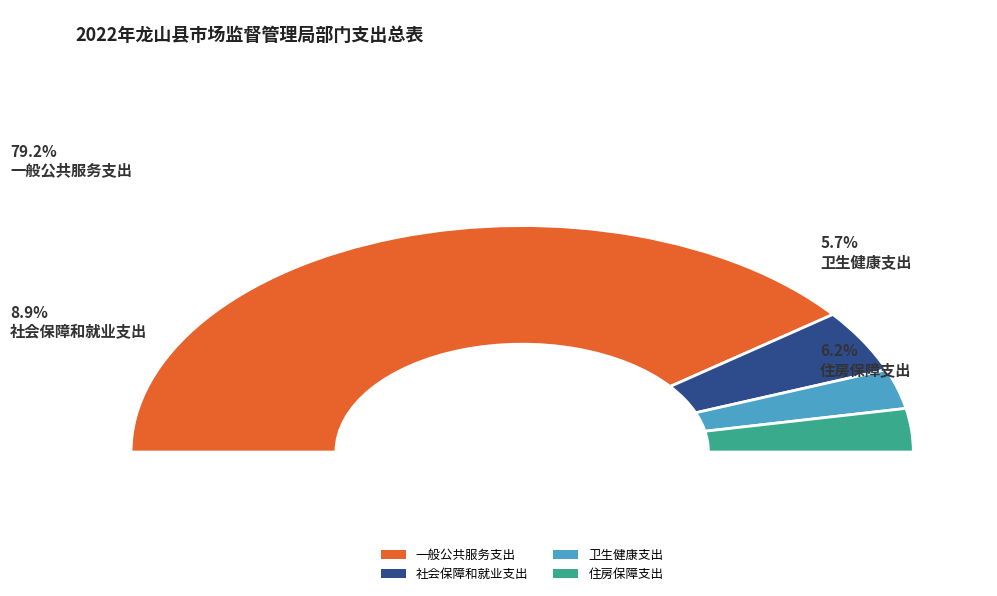

How many slices are in this pie chart?

4